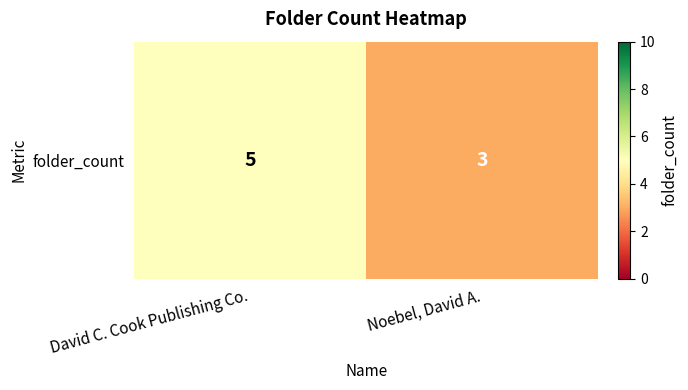

Reading left to right, extract all data points from this chart.

David C. Cook Publishing Co.=5	Noebel, David A.=3